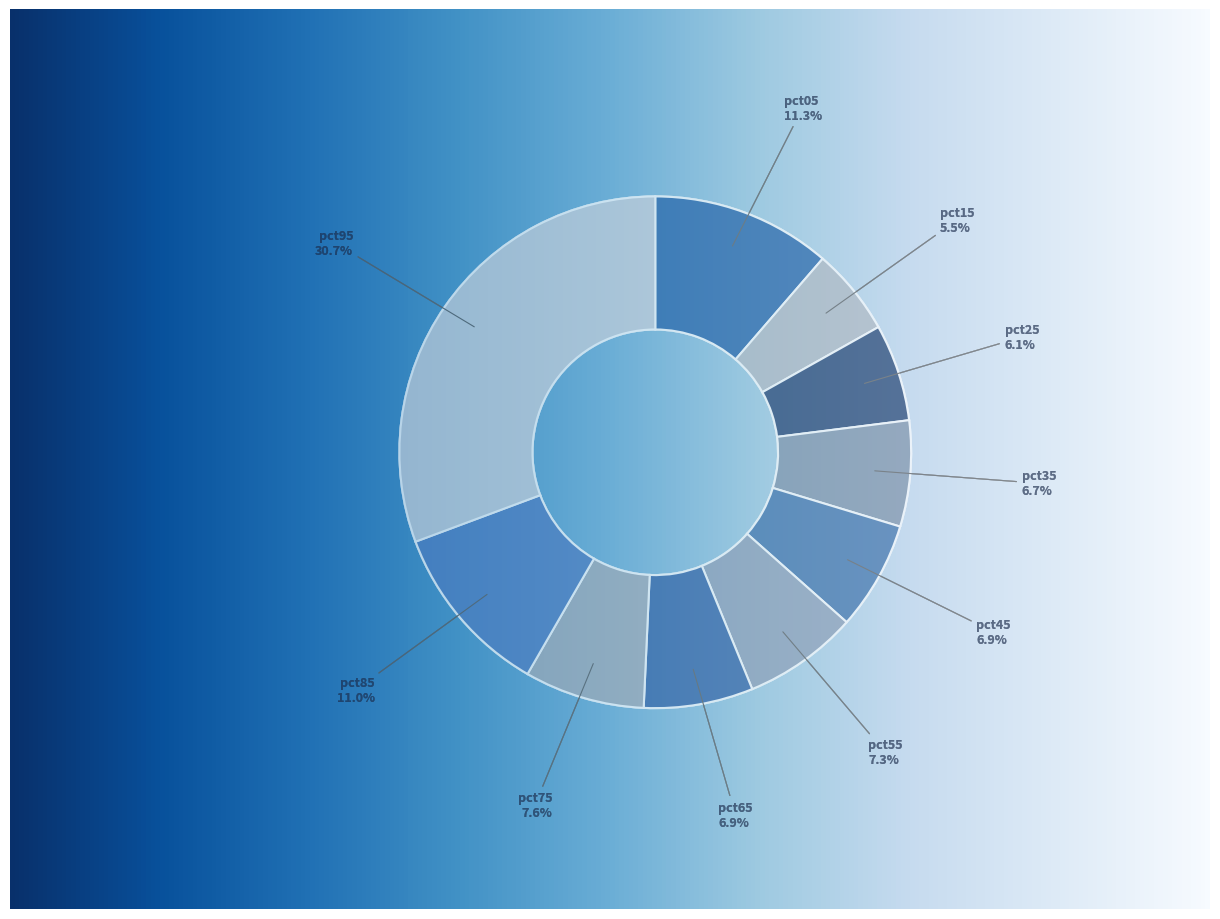

How many segments does this pie chart have?

10